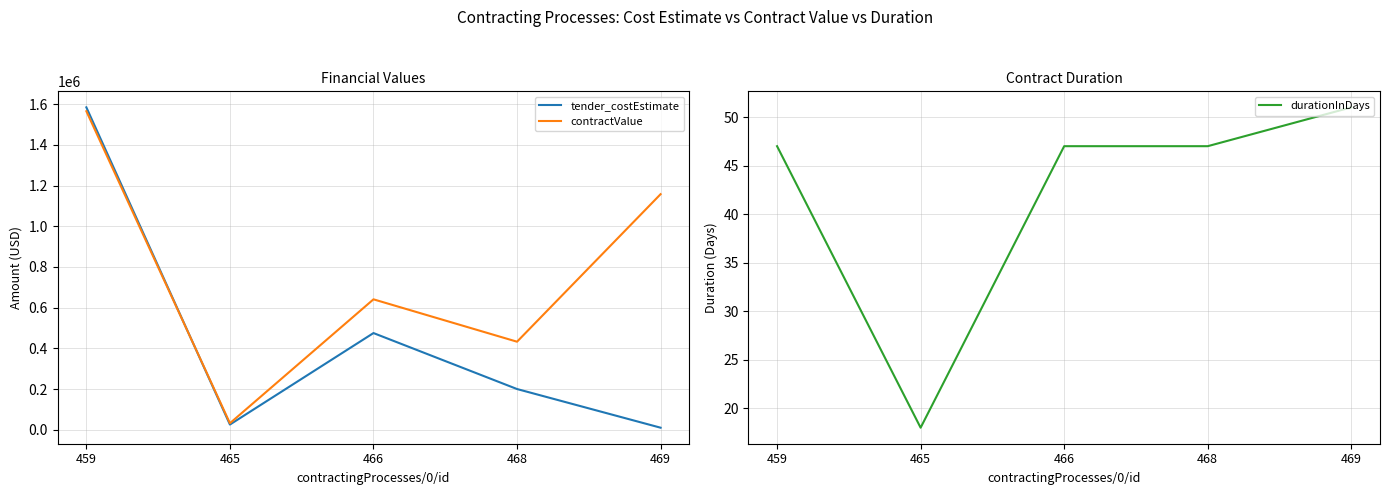

Reading left to right, extract all data points from this chart.

tender_costEstimate: 1584000.0	25500.0	475000.0	200000.0	10000.0
contractValue: 1565000.0	31998.8	640740.0	432520.4	1157400.1
durationInDays: 47.0	18.0	47.0	47.0	51.0